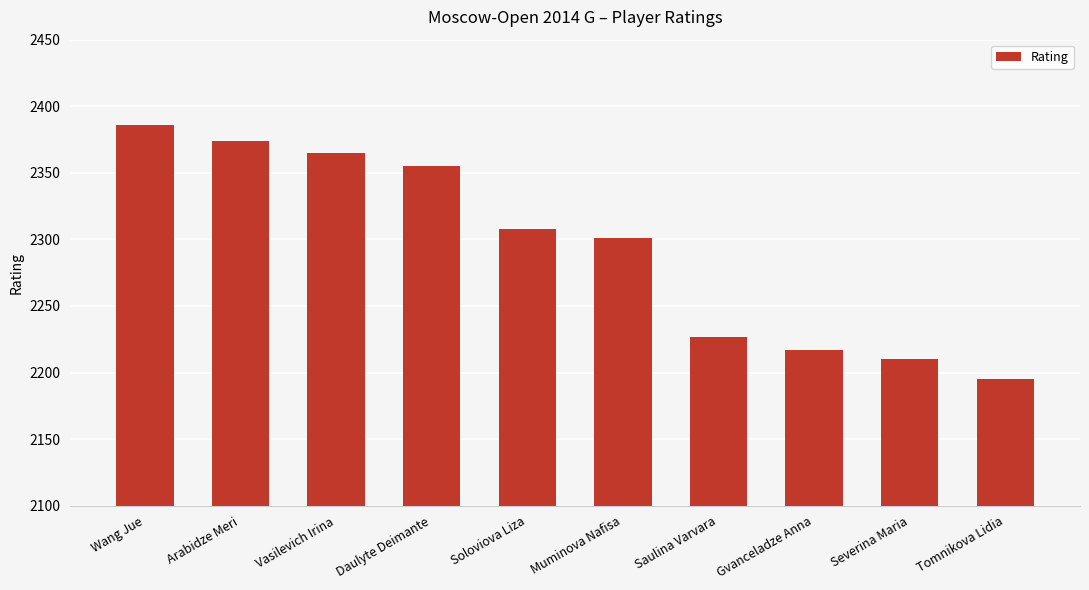

Count the number of data series in this chart.

1